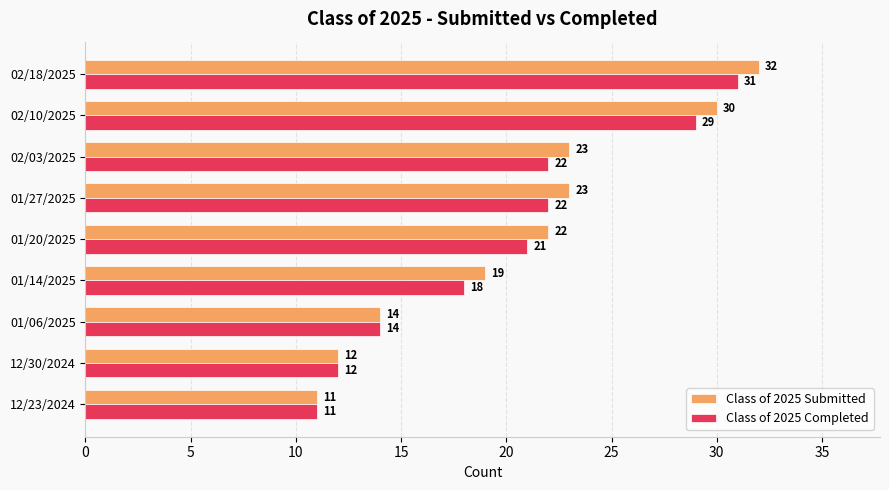

Which series has the widest spread of values?

Class of 2025 Submitted